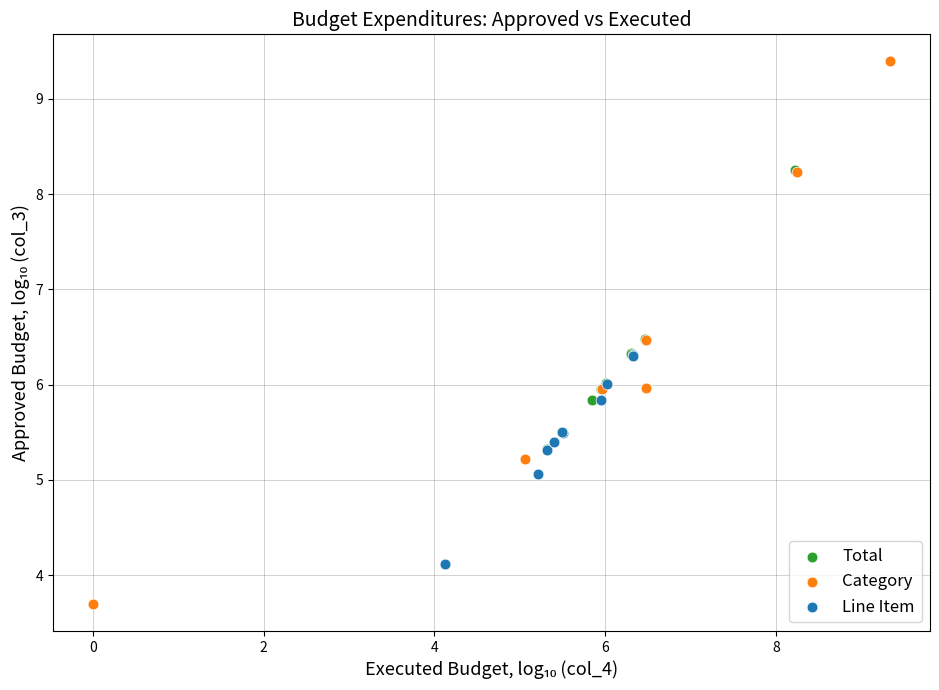

Which series contains the lowest Y value?

Category